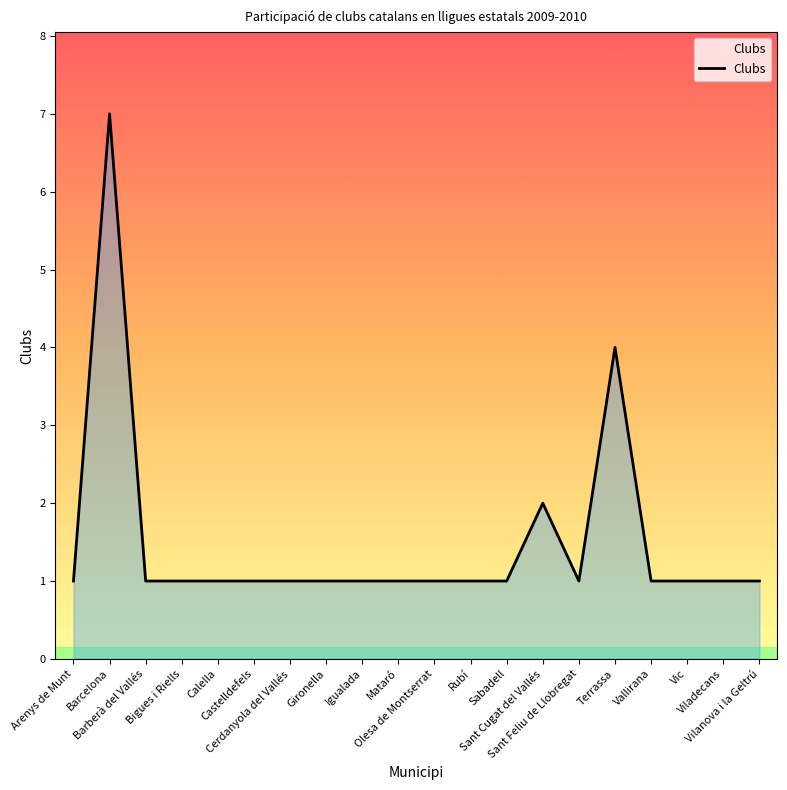

The chart shows a value of 2 at Arenys de Munt. True or false?

False